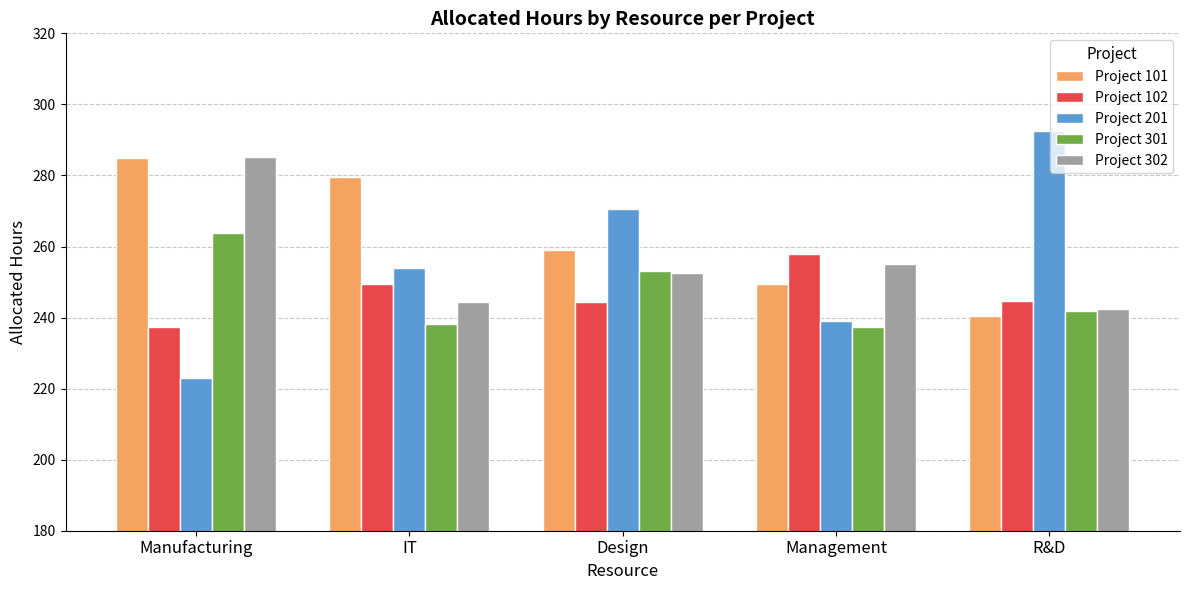

How many bars are there in each group?

5